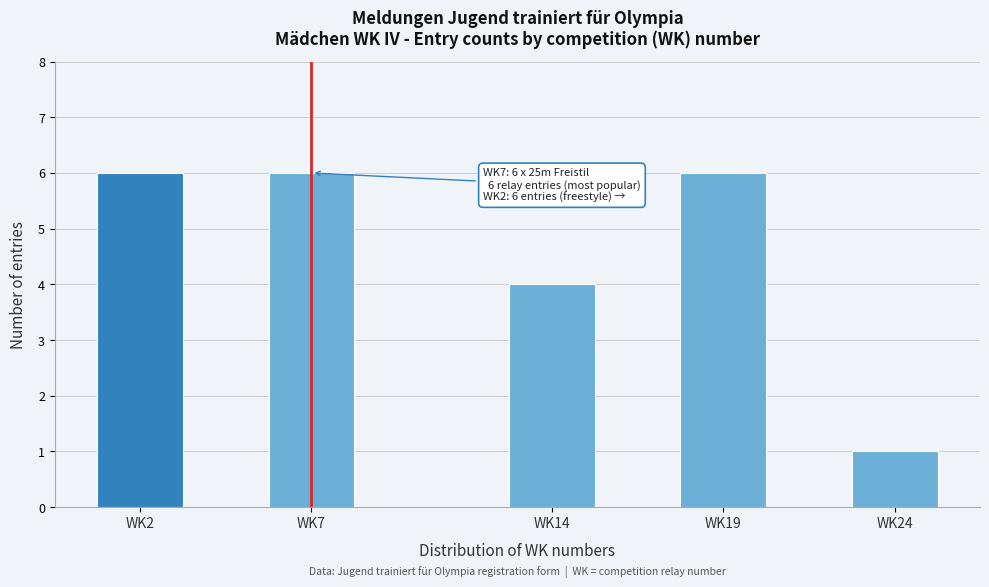

Reading right to left, extract all data points from this chart.

WK24=1	WK19=6	WK14=4	WK7=6	WK2=6